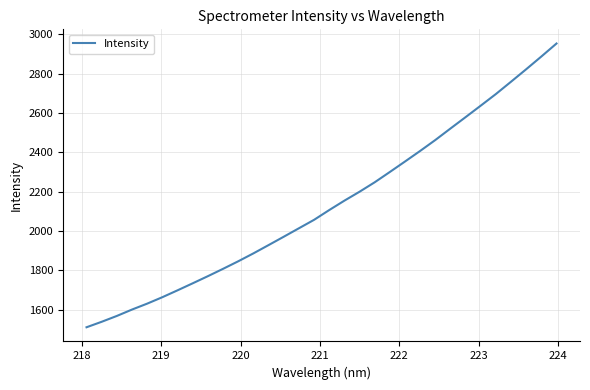

What is the maximum value shown in the chart?

2952.6